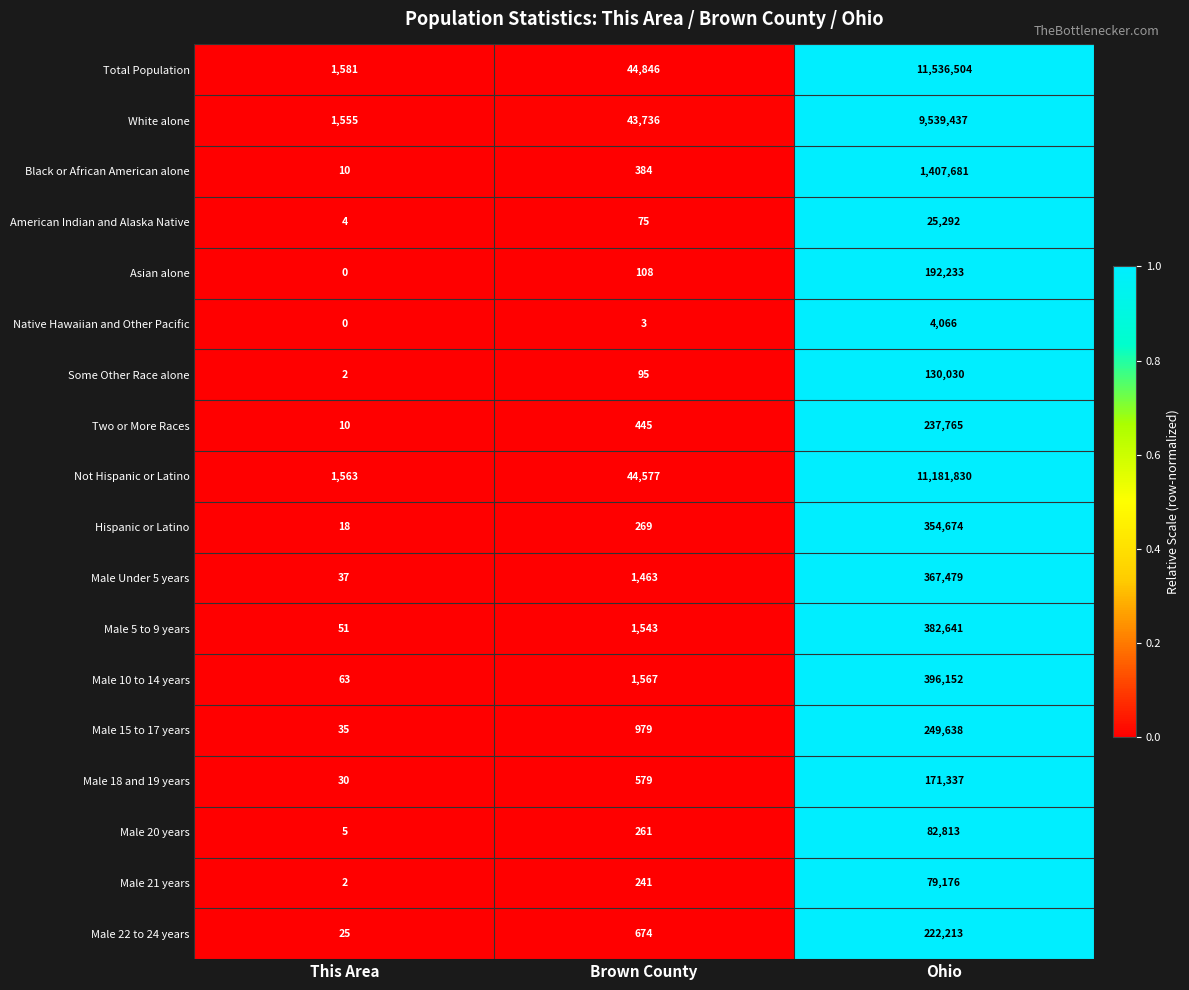

Rank the categories by Total Population value from lowest to highest.

This Area, Brown County, Ohio